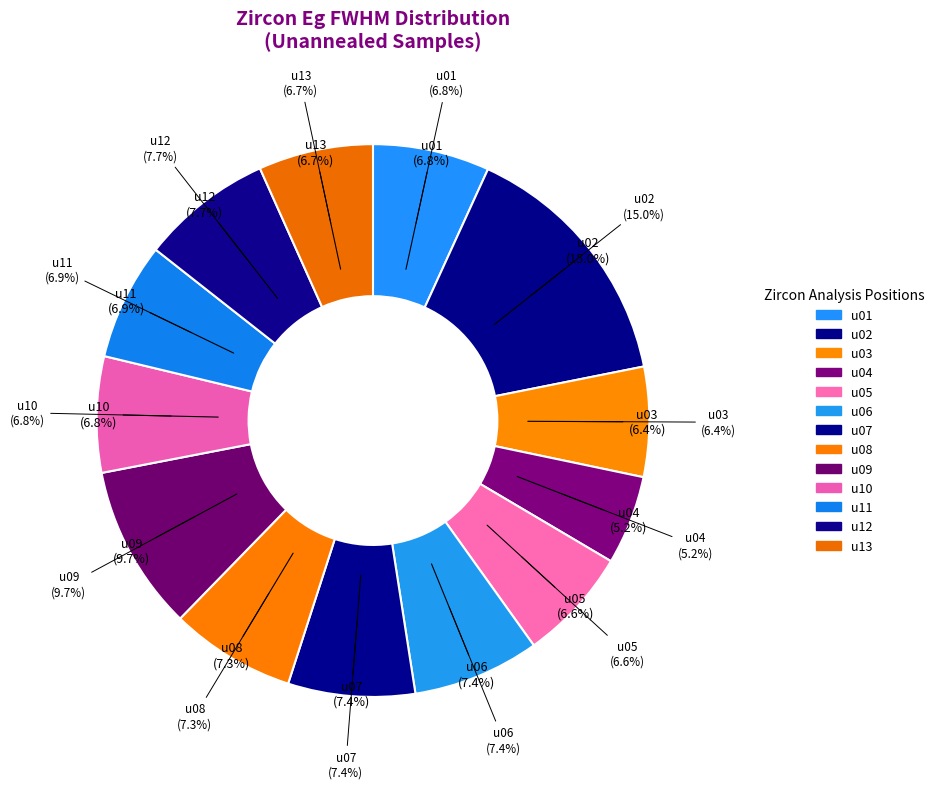

To the nearest percent, what percentage of the pie is u04?

5%